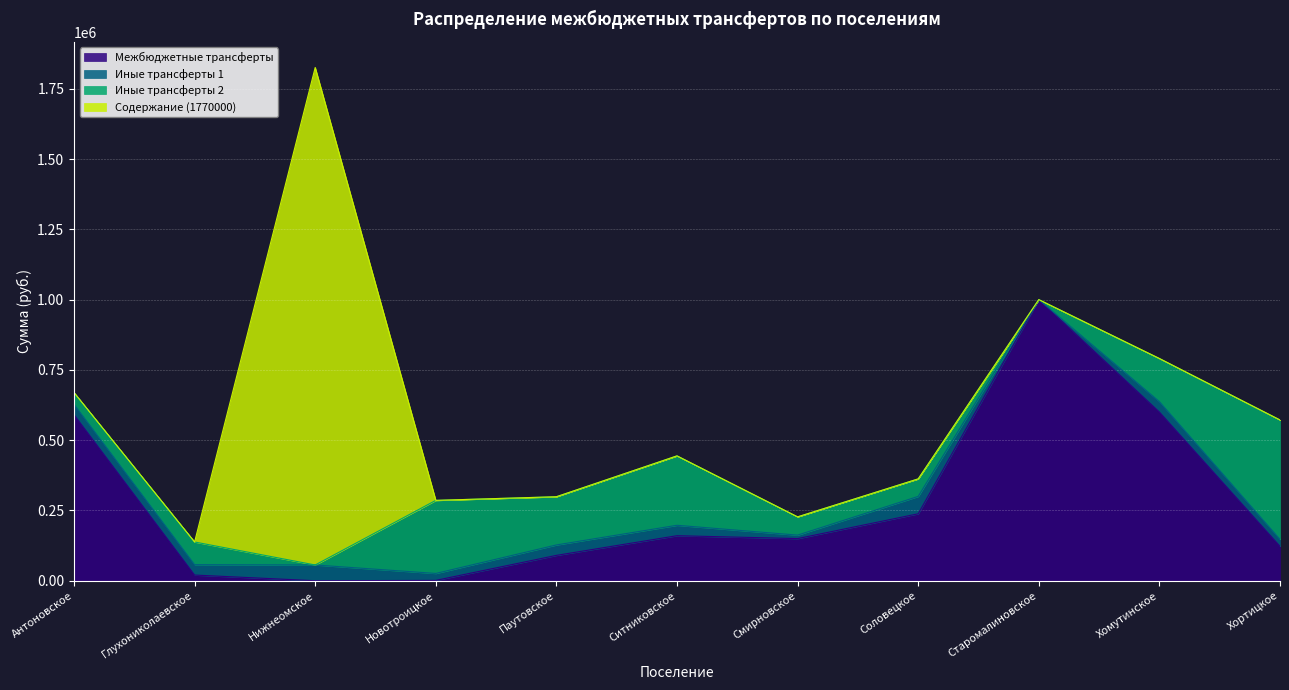

What is the maximum value for Иные трансферты 2?

424729.5